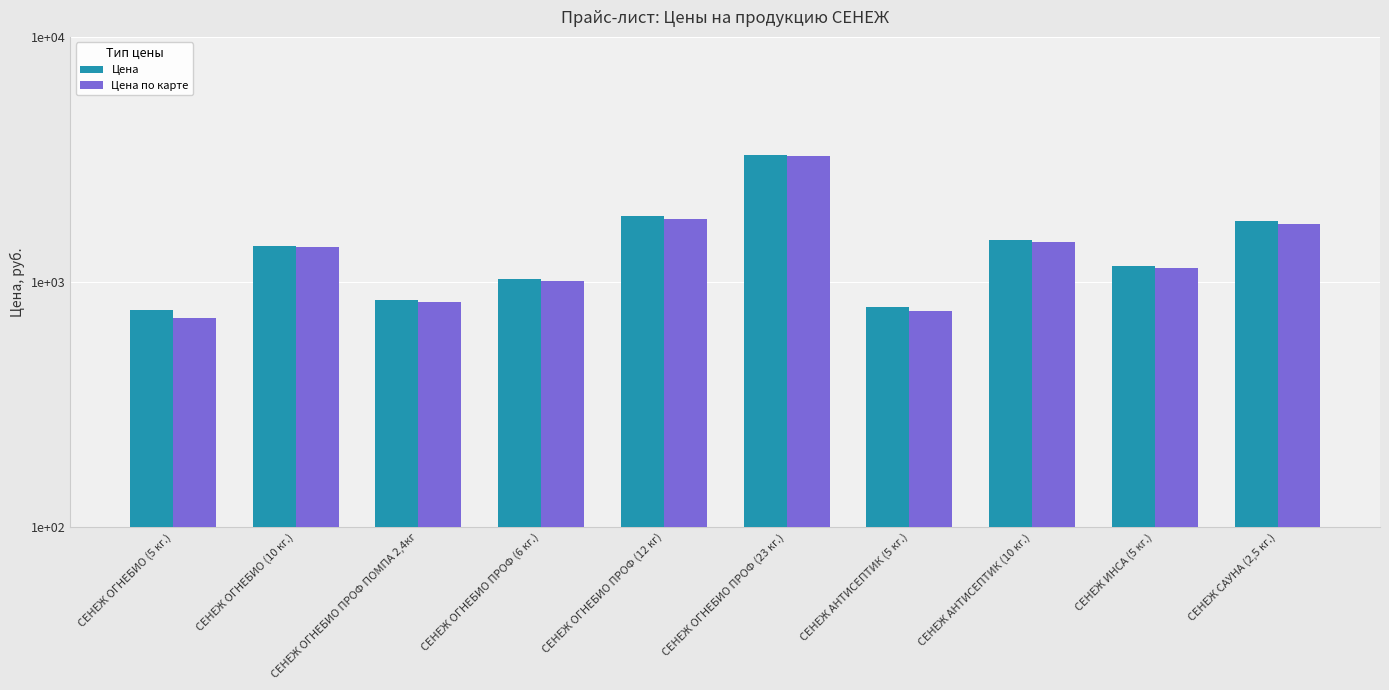

How many groups of bars are there?

10